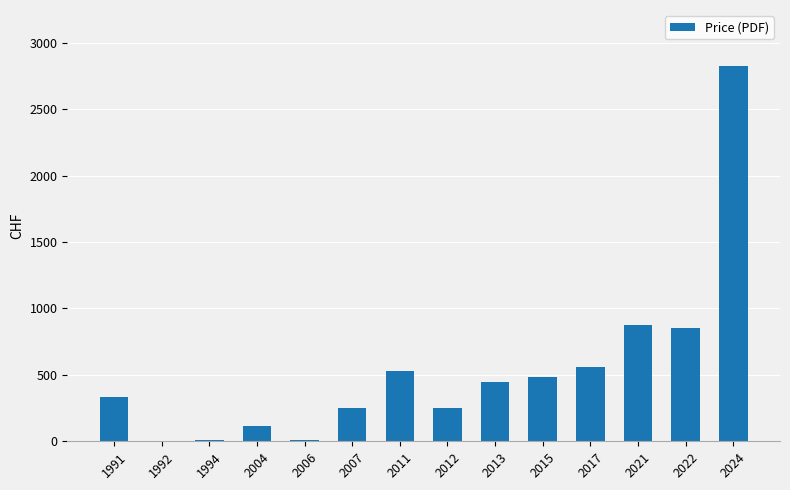

The value at 2011 is 809. True or false?

False